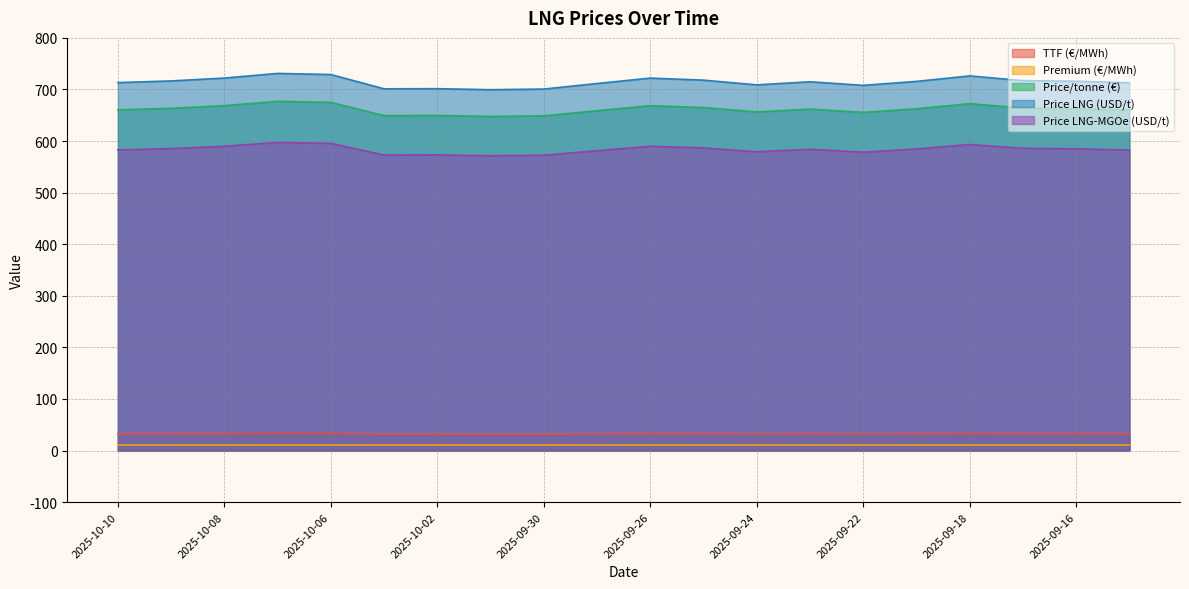

What position from the right is 2025-10-07?

17